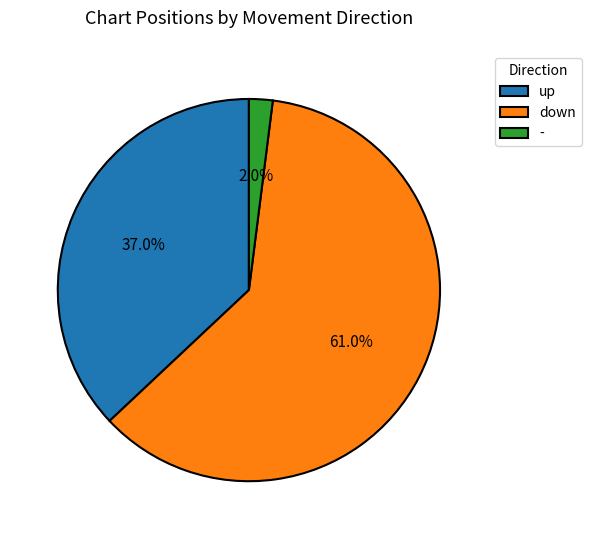

What portion of the pie excludes up?

63.0%